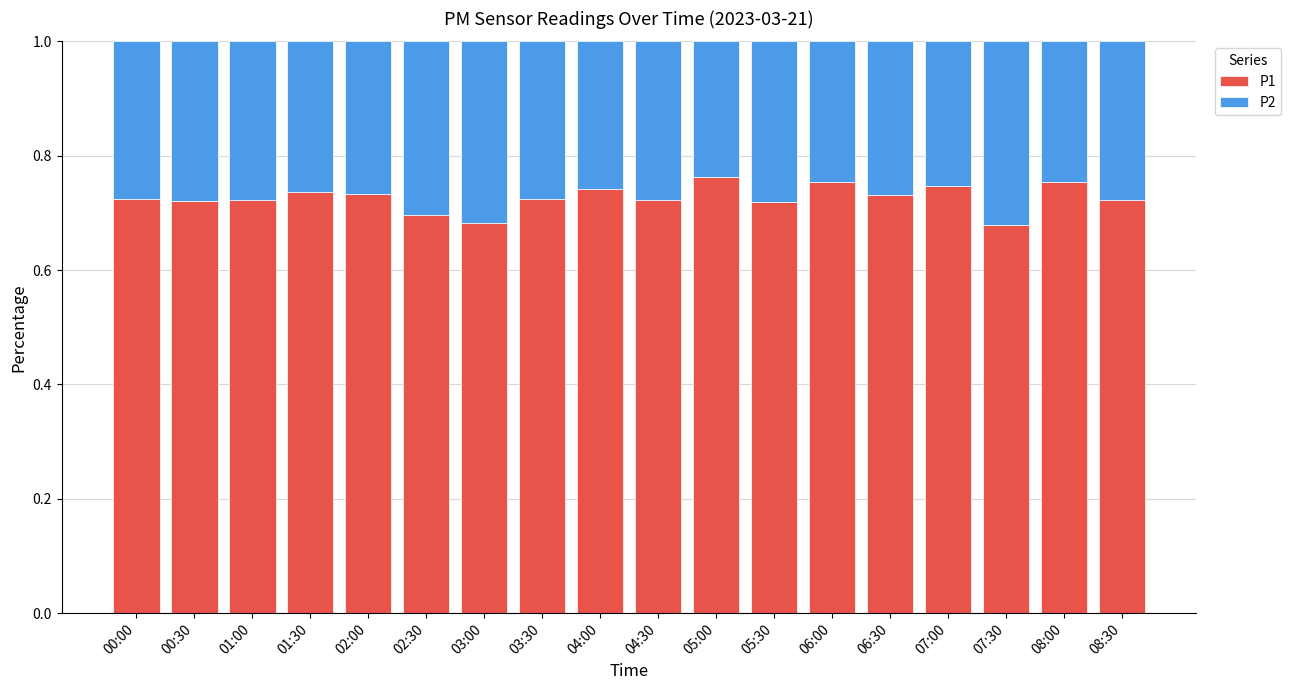

Does the chart contain any negative values?

No